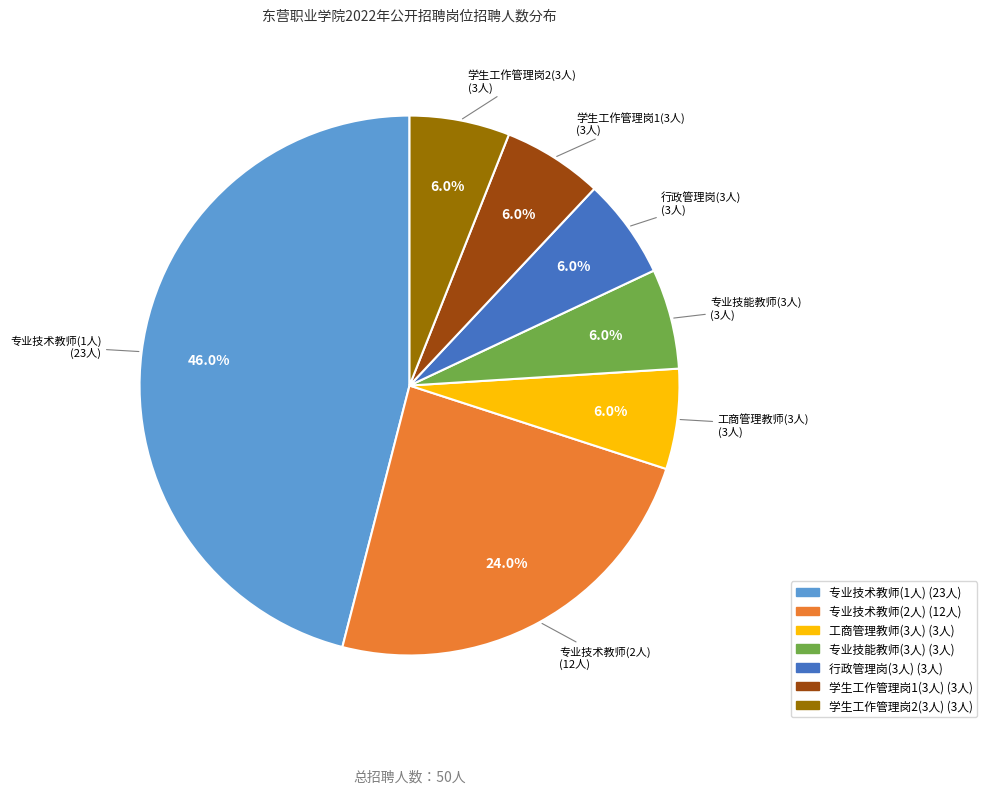

Between 专业技术教师(2人) and 行政管理岗(3人), which is larger?

专业技术教师(2人)